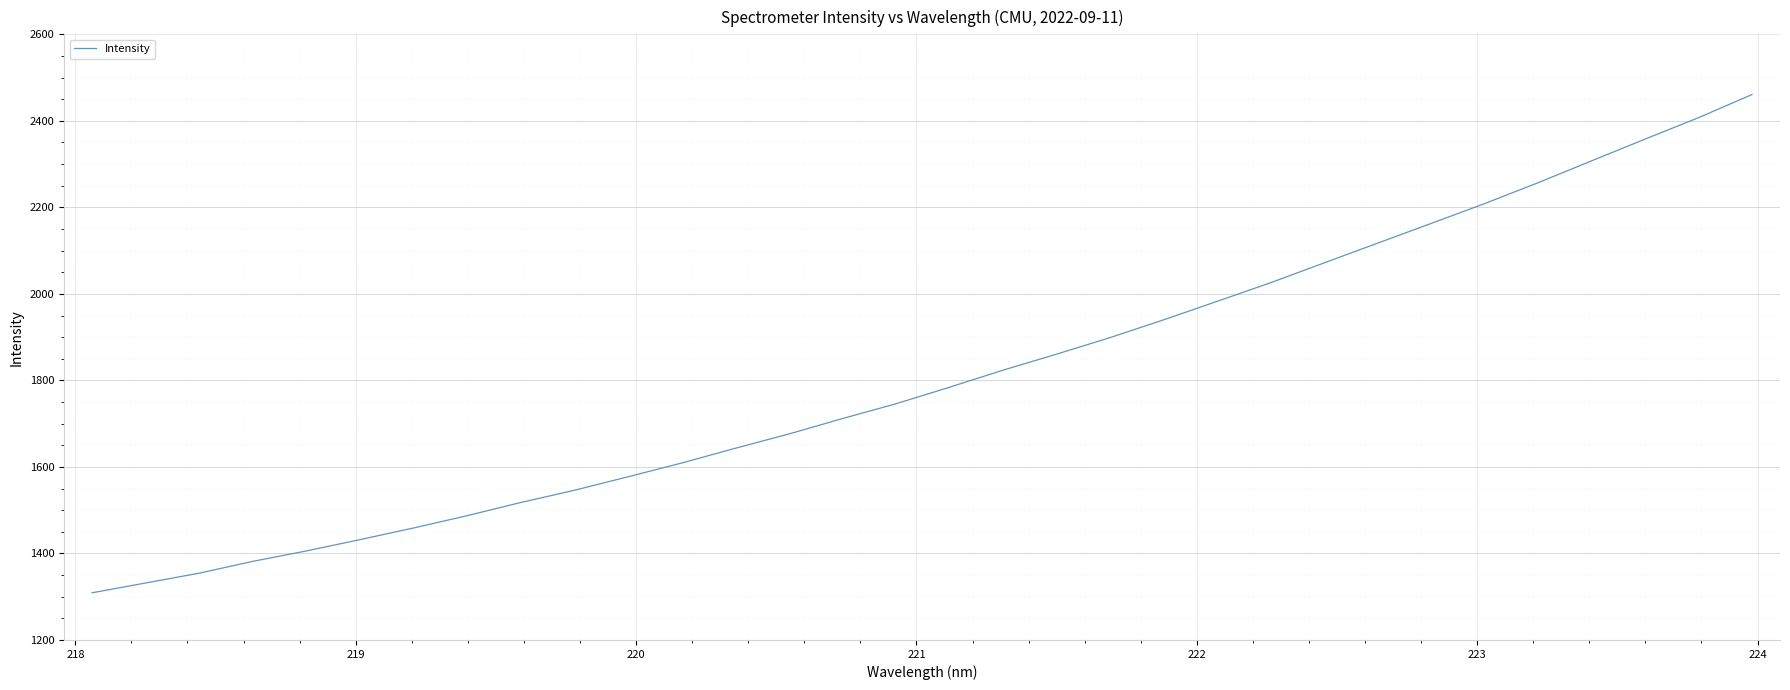

What is the greatest value displayed?

2460.8